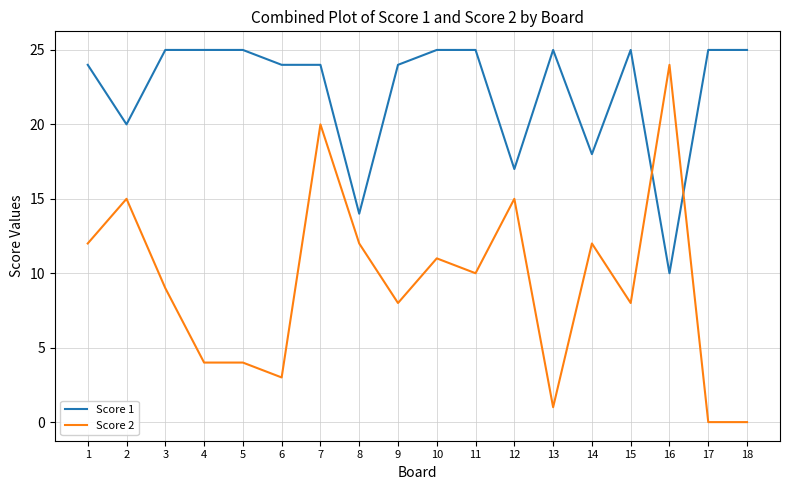

At which category does Score 1 reach its first local valley?

2